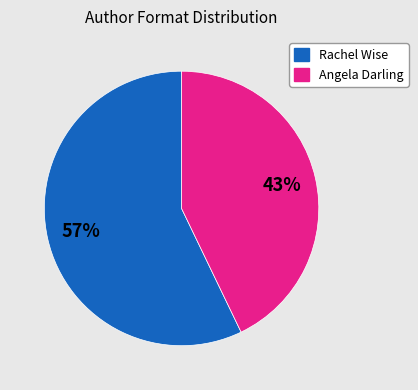

How many segments does this pie chart have?

2